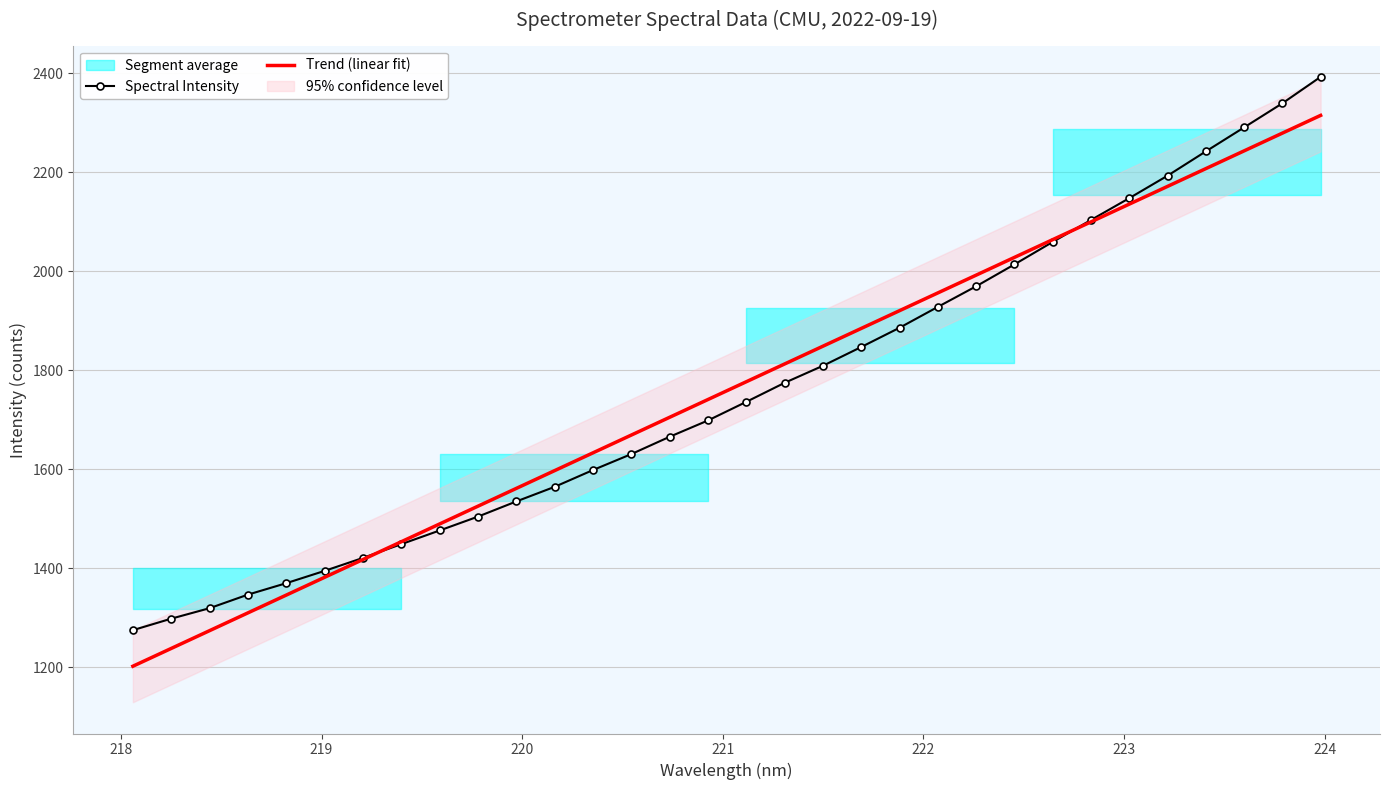

What is the maximum value for Trend (linear fit)?

2314.6